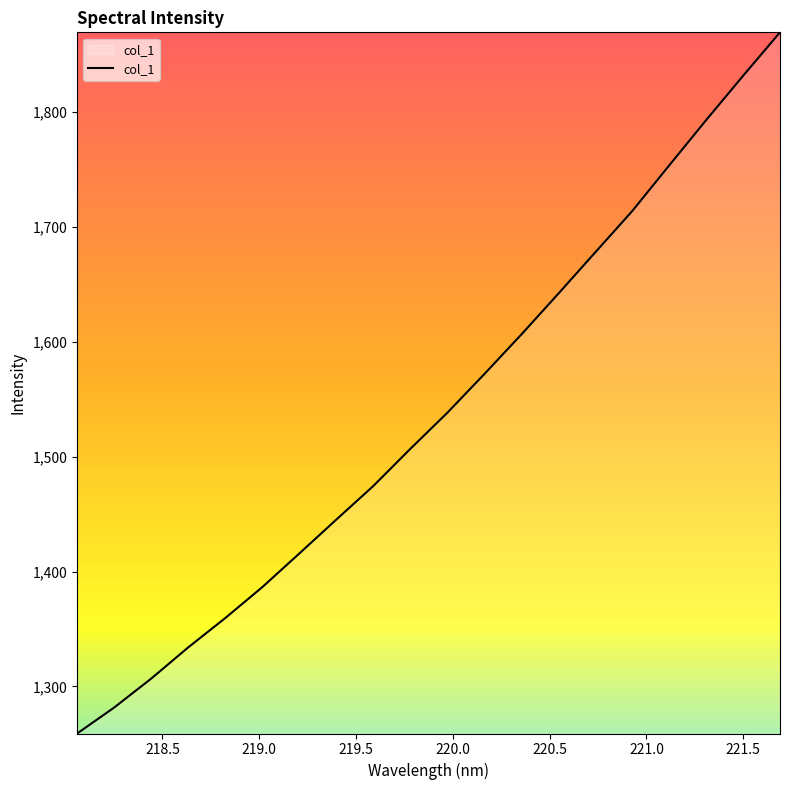

What is the smallest value displayed?

1259.0